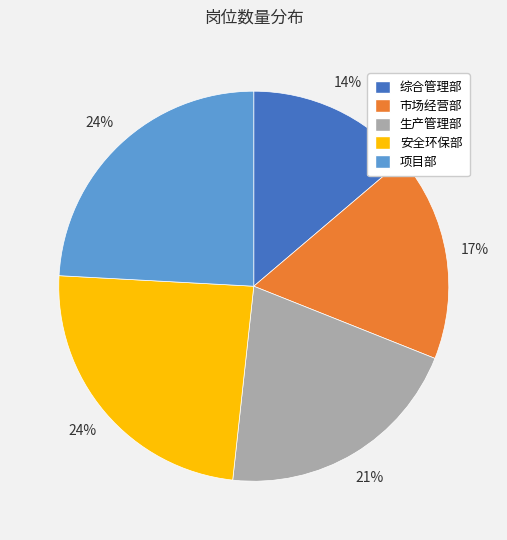

Count the number of slices in the pie.

5